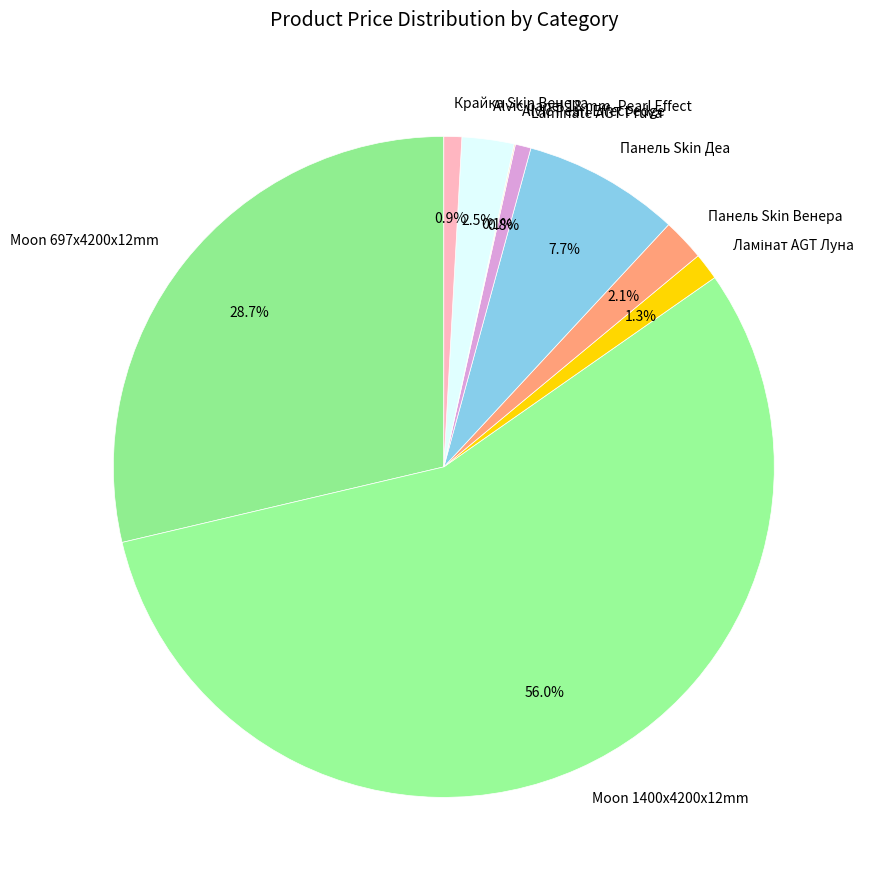

What percentage is NOT represented by Laminate AGT Pruva?

99.2%